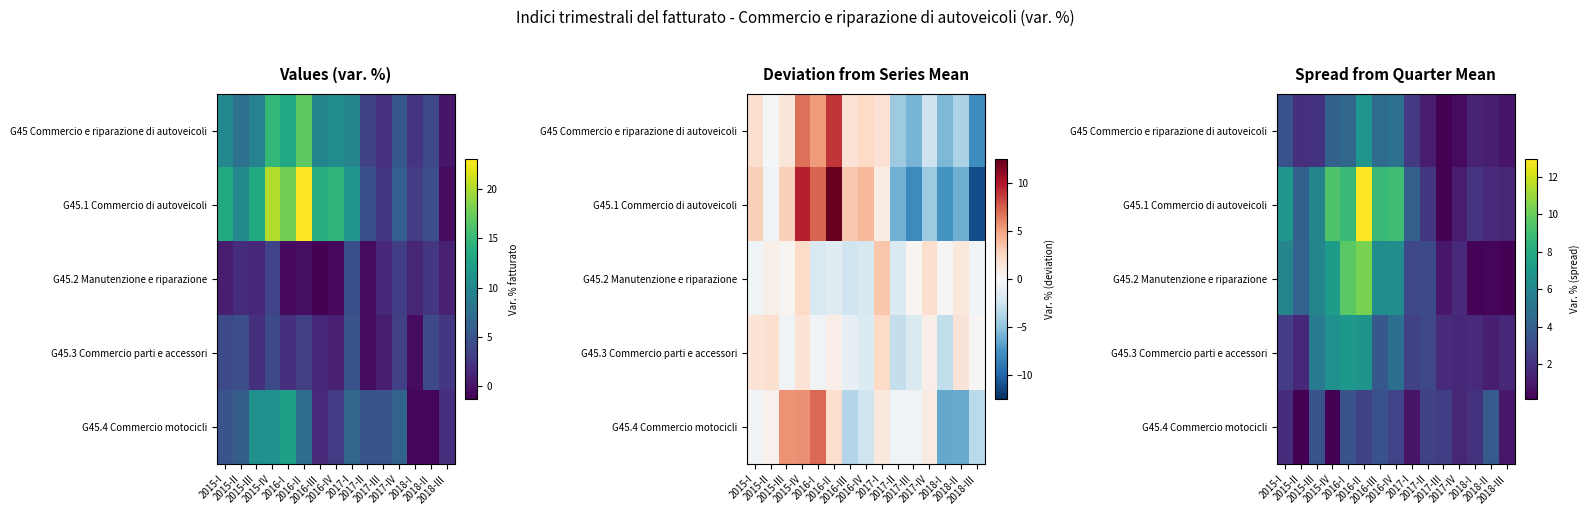

How many data points does each series have?

15